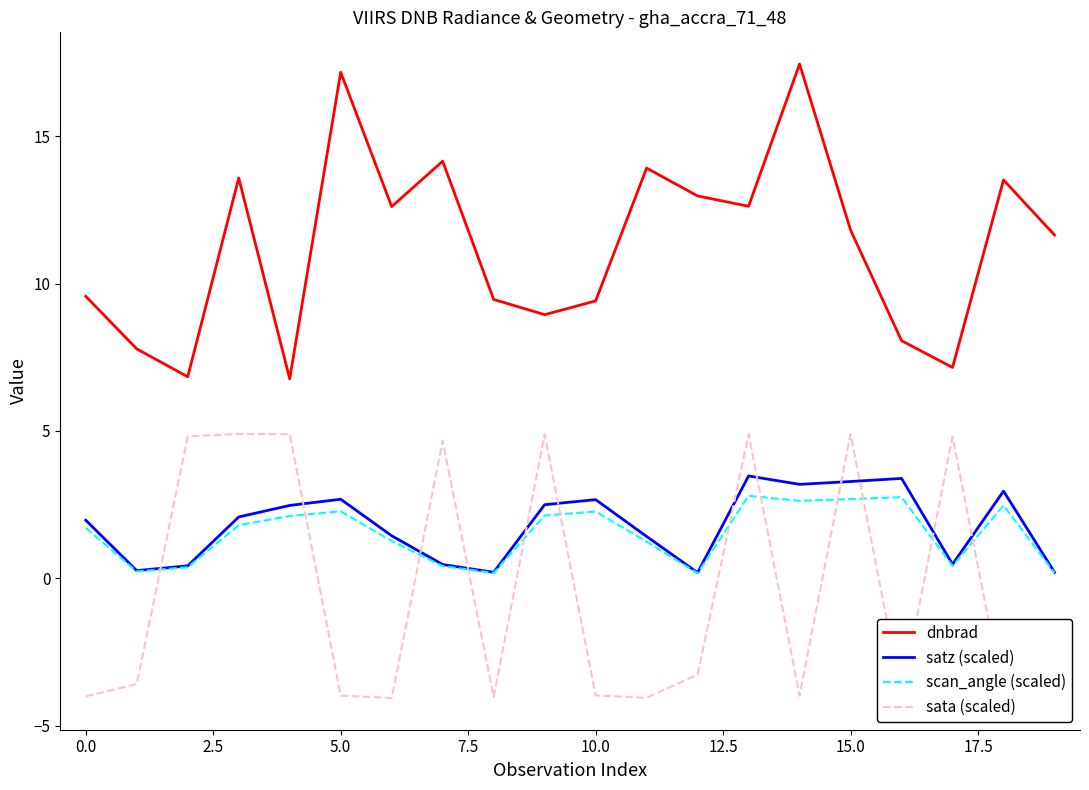

What is the maximum value shown in the chart?

17.5